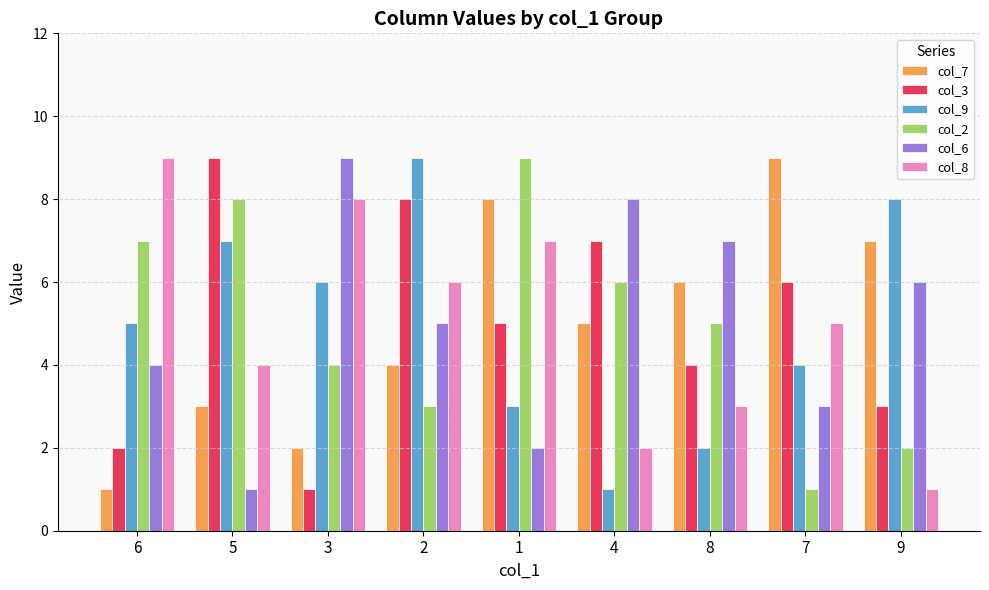

Between 6 and 5, which series saw the biggest shift?

col_3